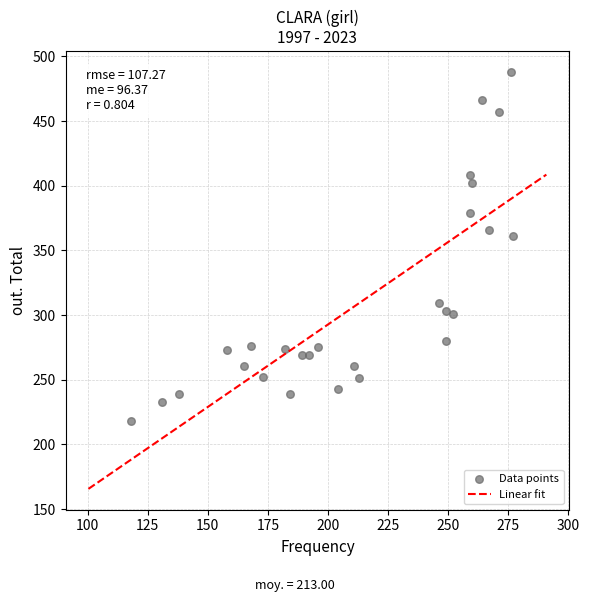

What is the range of X values (max minus min)?

159